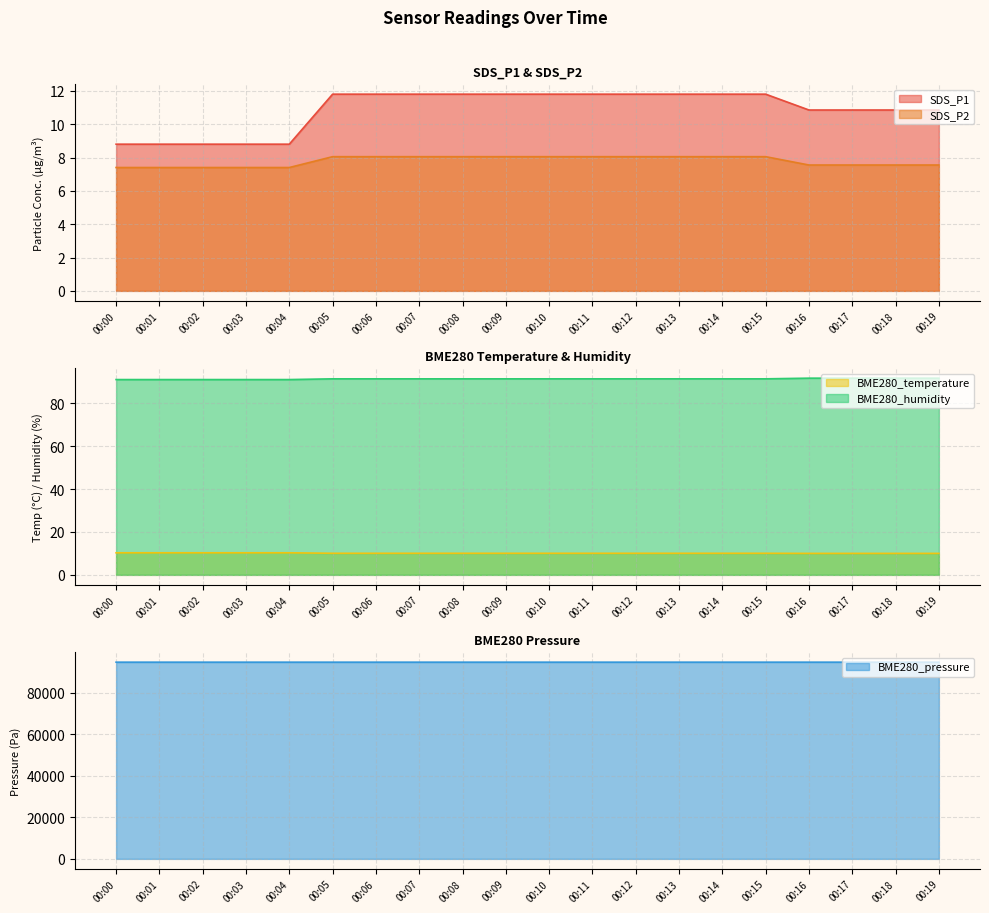

Reading right to left, list all the values displayed in this chart.

SDS_P1: 00:19=10.8	00:18=10.8	00:17=10.8	00:16=10.8	00:15=11.8	00:14=11.8	00:13=11.8	00:12=11.8	00:11=11.8	00:10=11.8	00:09=11.8	00:08=11.8	00:07=11.8	00:06=11.8	00:05=11.8	00:04=8.8	00:03=8.8	00:02=8.8	00:01=8.8	00:00=8.8
SDS_P2: 00:19=7.5	00:18=7.5	00:17=7.5	00:16=7.5	00:15=8.0	00:14=8.0	00:13=8.0	00:12=8.0	00:11=8.0	00:10=8.0	00:09=8.0	00:08=8.0	00:07=8.0	00:06=8.0	00:05=8.0	00:04=7.4	00:03=7.4	00:02=7.4	00:01=7.4	00:00=7.4
BME280_temperature: 00:19=10.0	00:18=10.0	00:17=10.0	00:16=10.0	00:15=10.1	00:14=10.1	00:13=10.1	00:12=10.1	00:11=10.1	00:10=10.1	00:09=10.1	00:08=10.1	00:07=10.1	00:06=10.1	00:05=10.1	00:04=10.3	00:03=10.3	00:02=10.3	00:01=10.3	00:00=10.3
BME280_humidity: 00:19=91.6	00:18=91.6	00:17=91.6	00:16=91.6	00:15=91.3	00:14=91.3	00:13=91.3	00:12=91.3	00:11=91.3	00:10=91.3	00:09=91.3	00:08=91.3	00:07=91.3	00:06=91.3	00:05=91.3	00:04=91.0	00:03=91.0	00:02=91.0	00:01=91.0	00:00=91.0
BME280_pressure: 00:19=94808.8	00:18=94808.8	00:17=94808.8	00:16=94808.8	00:15=94807.7	00:14=94807.7	00:13=94807.7	00:12=94807.7	00:11=94807.7	00:10=94807.7	00:09=94807.7	00:08=94807.7	00:07=94807.7	00:06=94807.7	00:05=94807.7	00:04=94806.5	00:03=94806.5	00:02=94806.5	00:01=94806.5	00:00=94806.5